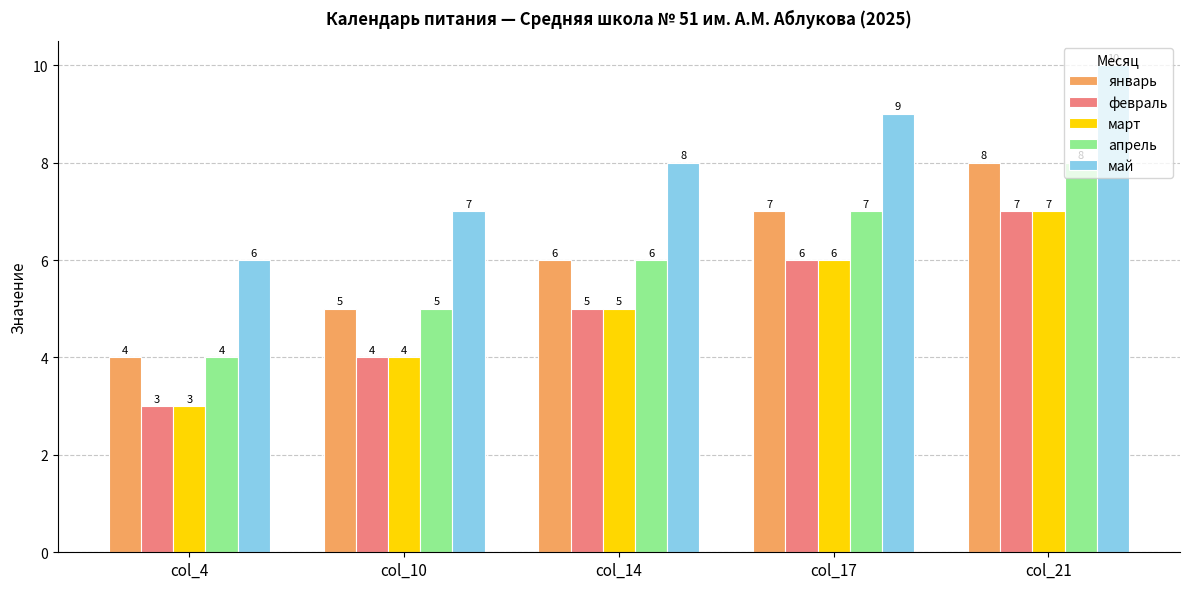

What is the difference between the февраль values at col_17 and col_21?

1